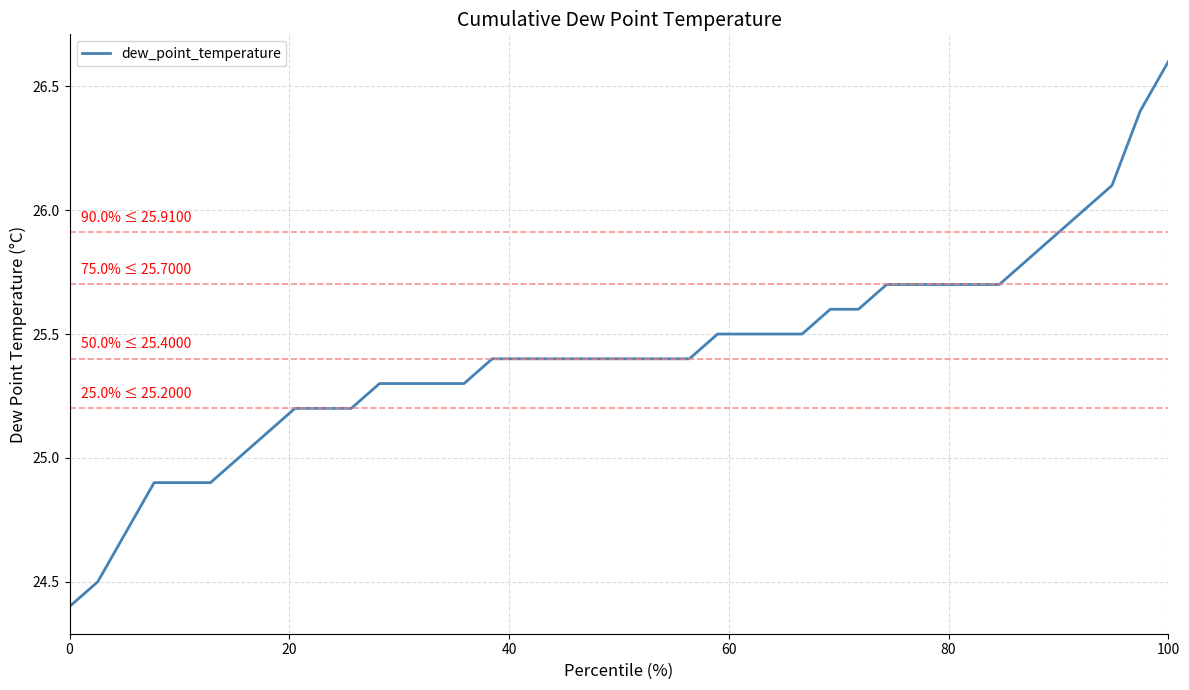

What is the difference between the maximum and minimum values?

2.2